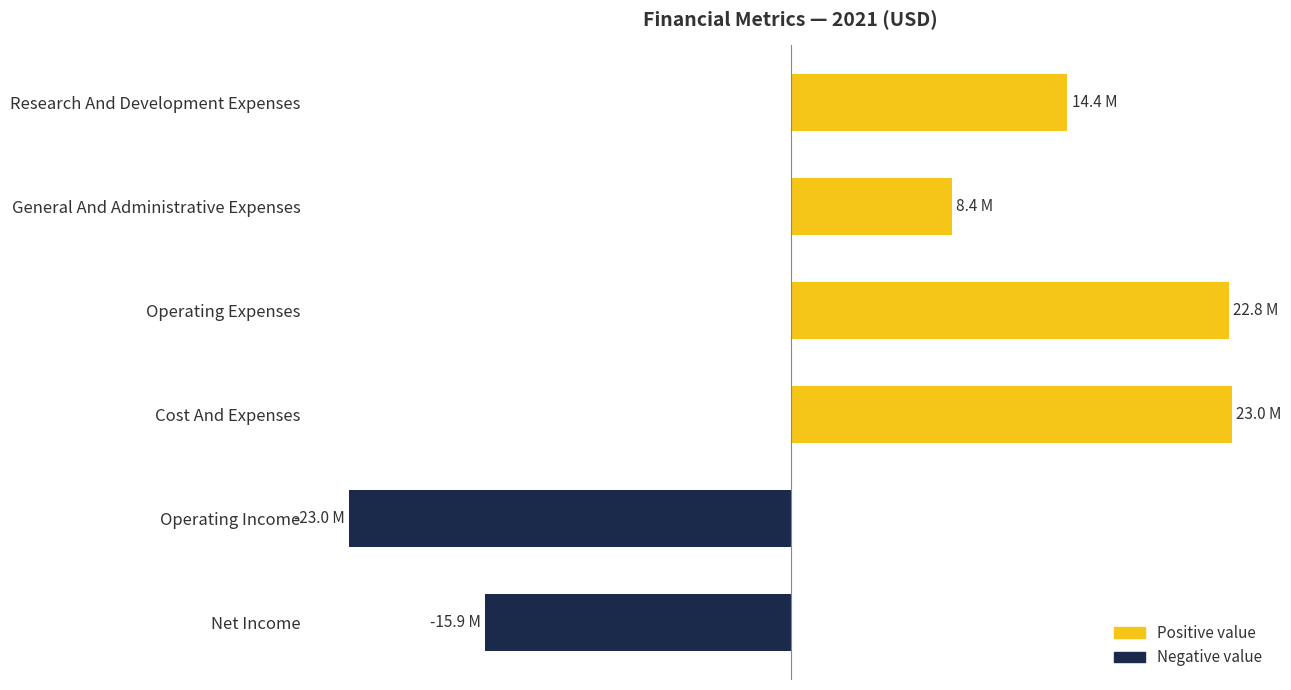

Are the bars horizontal?

Yes